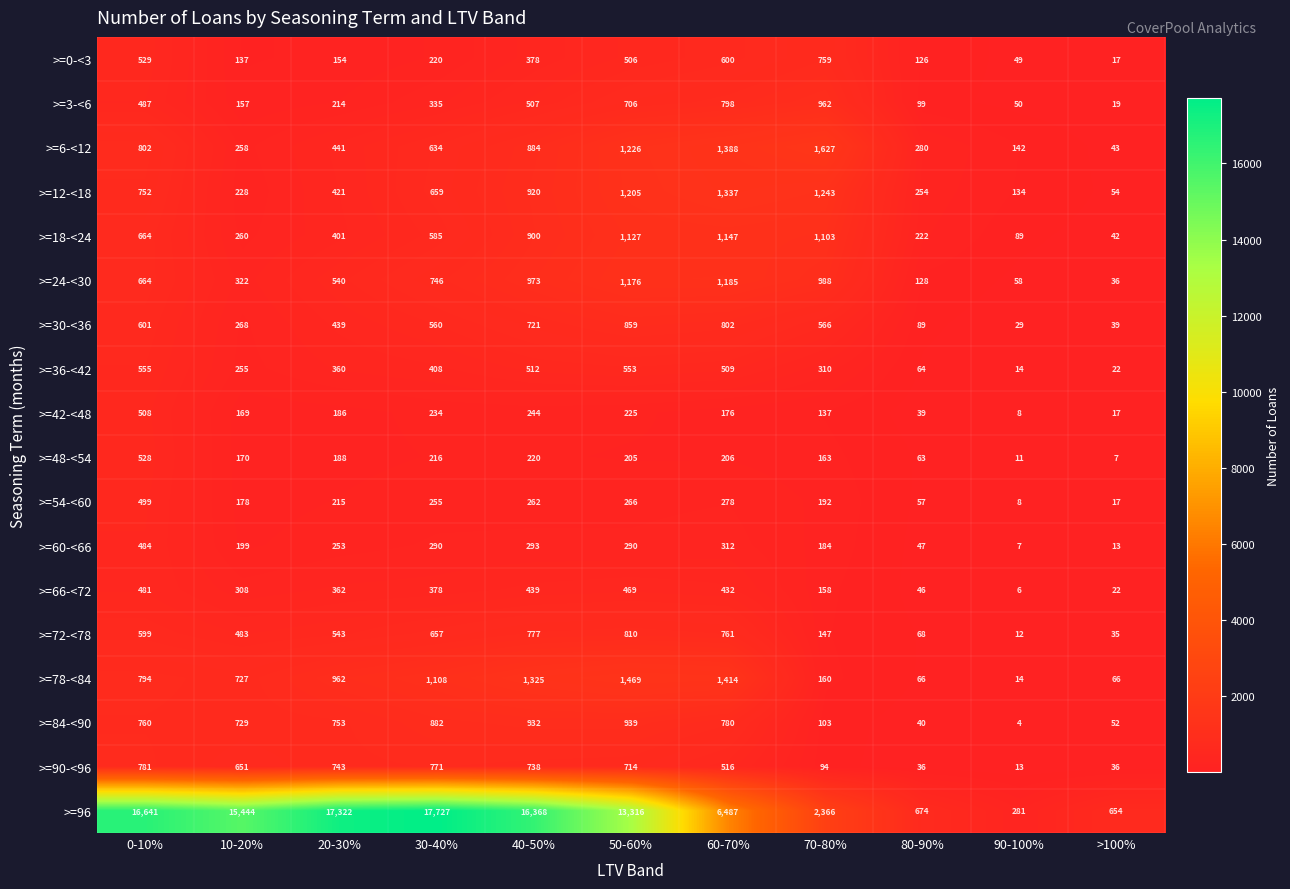

What is the difference between the second highest and second lowest values in the >=3-<6 series?

748